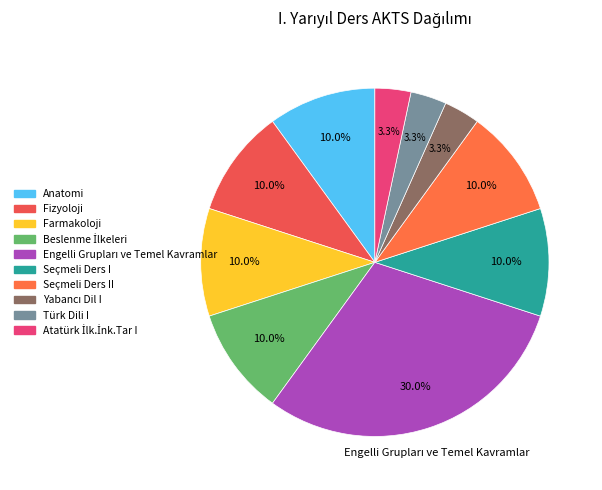

Is the sum of Fizyoloji and Yabancı Dil I greater than half?

No